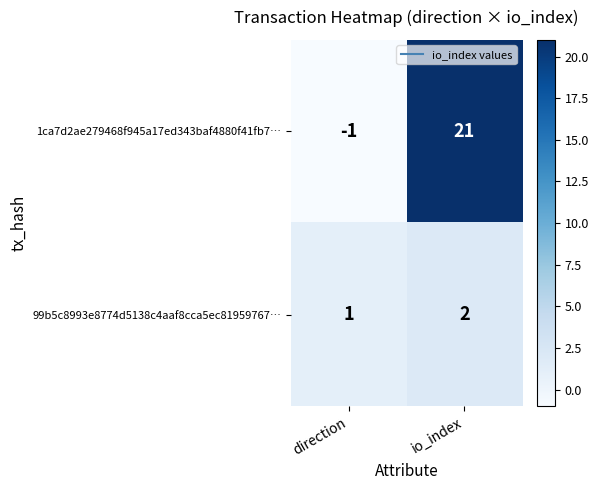

Count the number of data series in this chart.

2